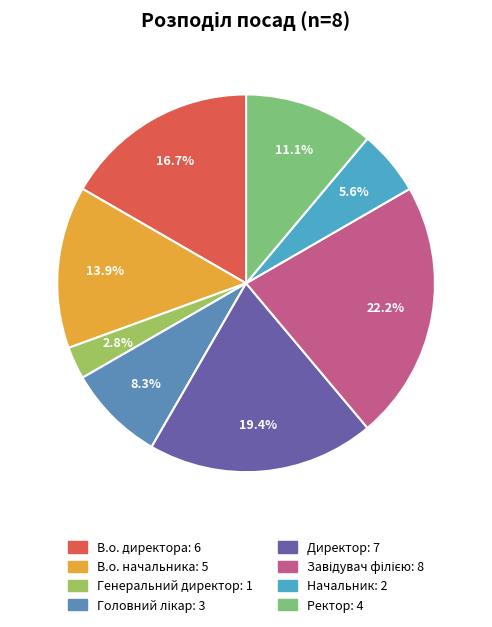

What is the total percentage of Генеральний директор and Директор?

22.2%